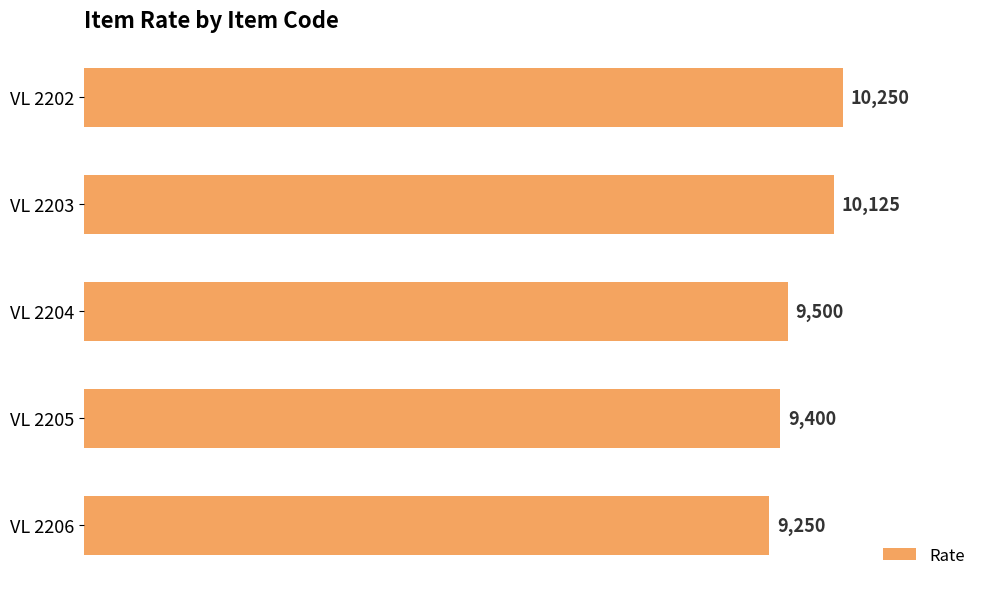

How many values are between 9400 and 10125?

3